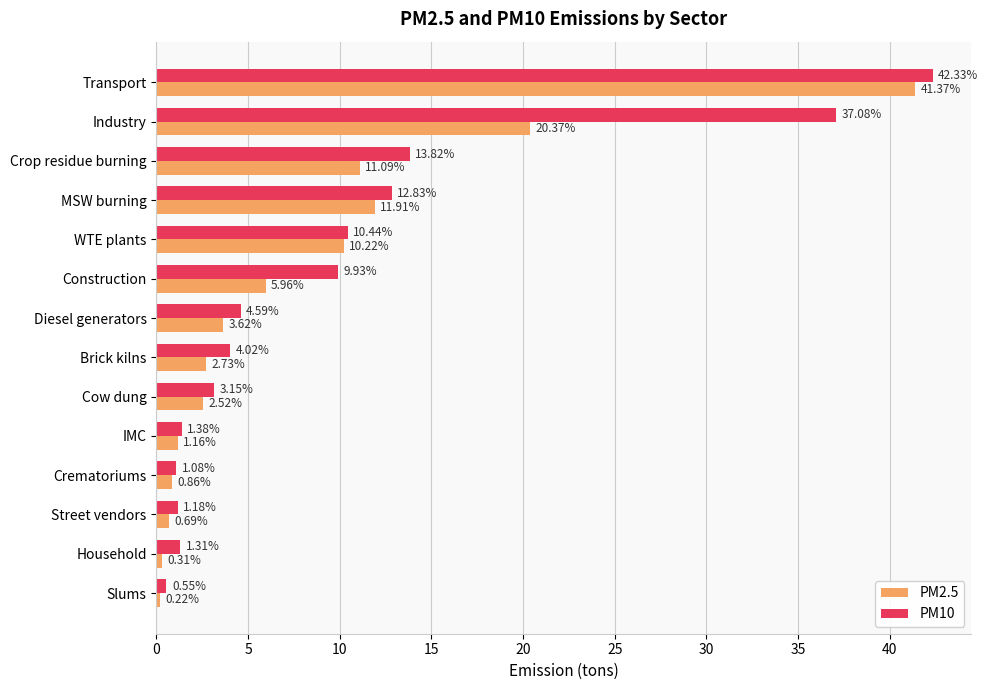

List the series in order of their peak value, highest first.

PM10, PM2.5